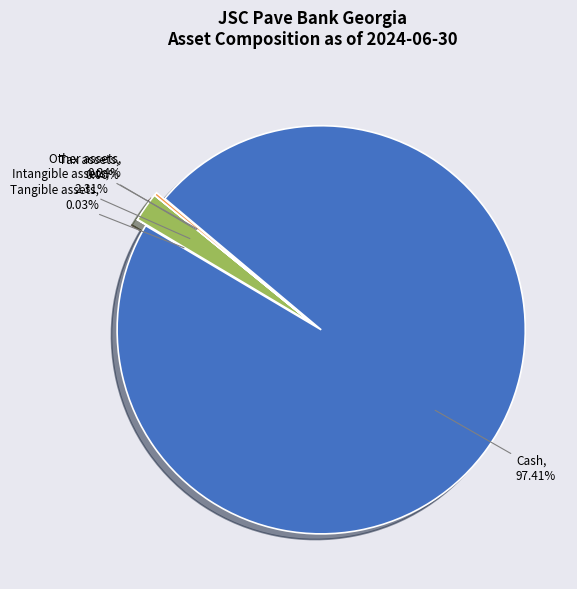

How many segments does this pie chart have?

5